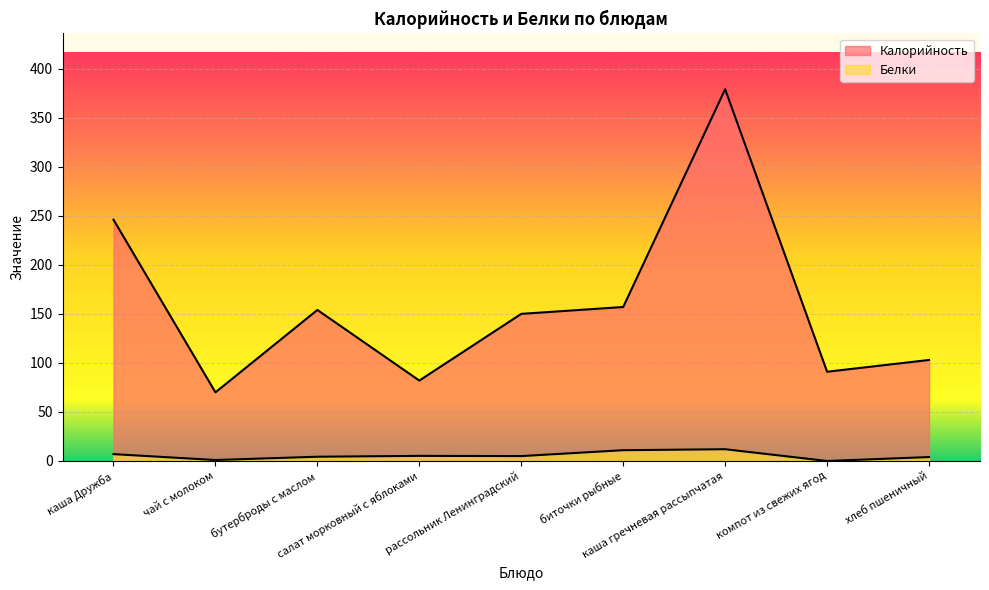

True or false: Калорийность and Белки intersect in this chart.

False